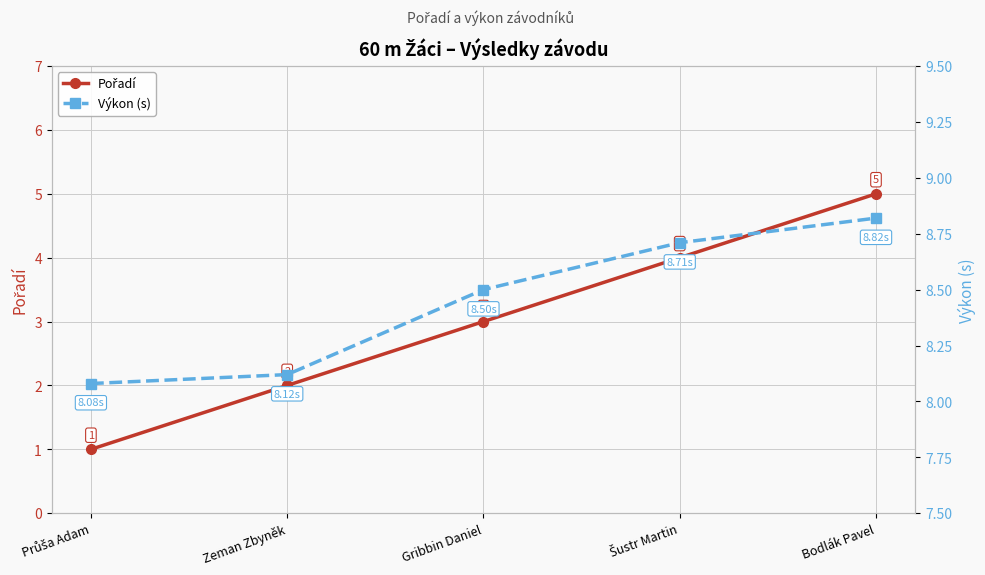

True or false: Pořadí and Výkon (s) cross at least once.

False